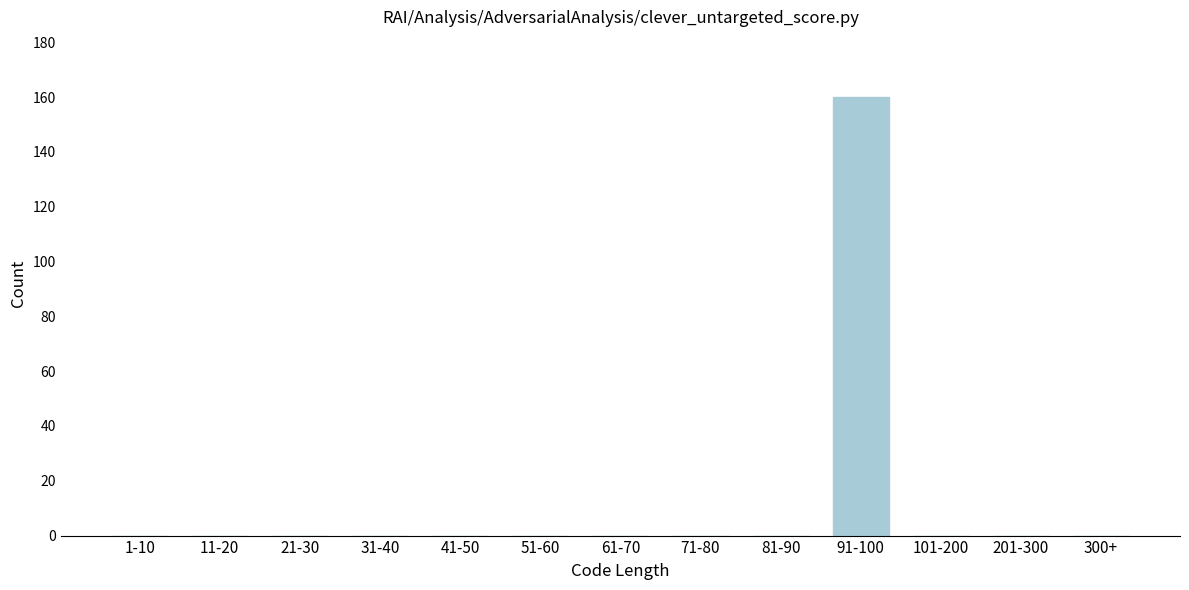

Reading left to right, what are all the values shown in this chart?

1-10=0	11-20=0	21-30=0	31-40=0	41-50=0	51-60=0	61-70=0	71-80=0	81-90=0	91-100=160	101-200=0	201-300=0	300+=0